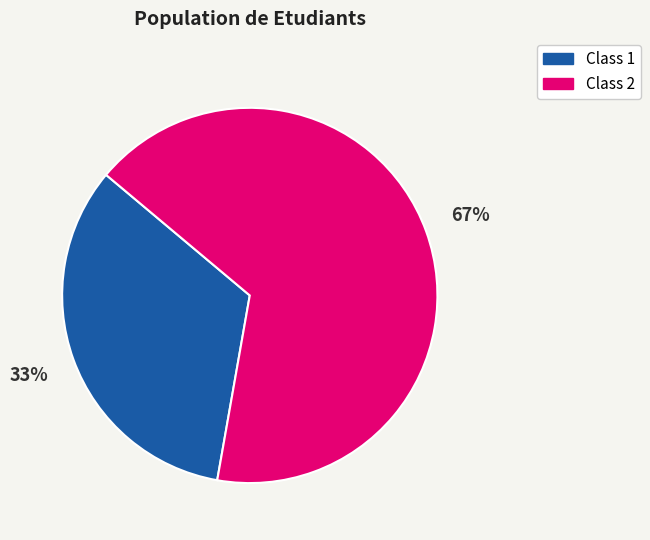

To the nearest percent, what is the average slice percentage?

50%